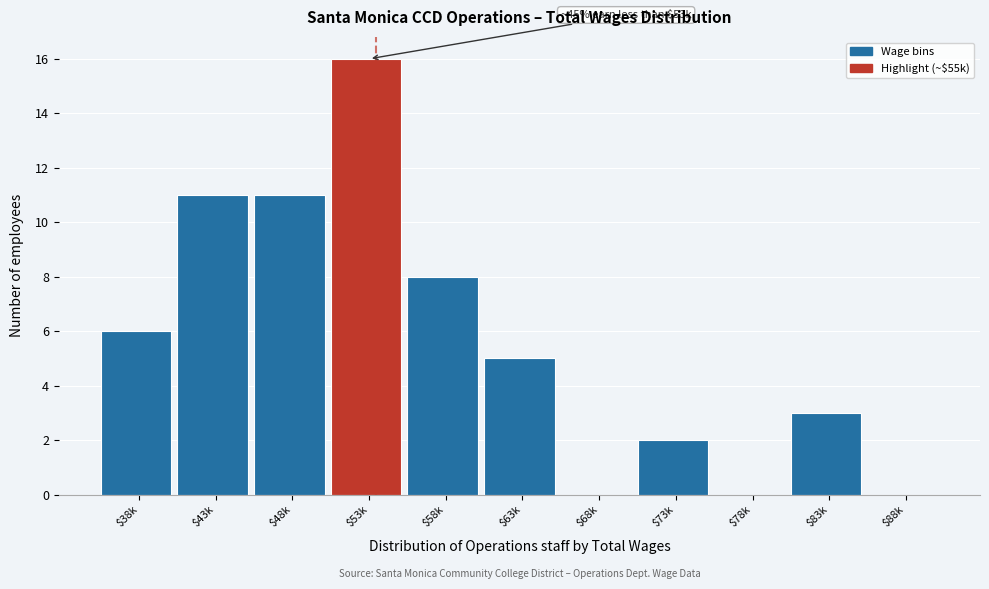

Read the value at $83k.

3